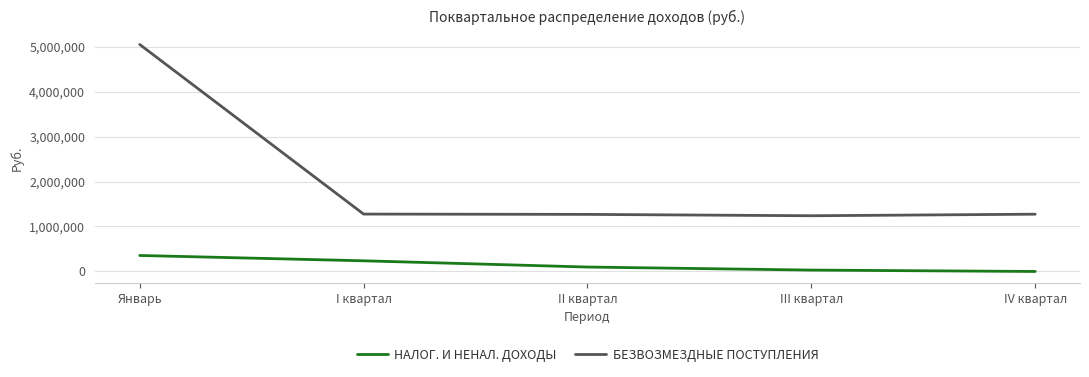

True or false: БЕЗВОЗМЕЗДНЫЕ ПОСТУПЛЕНИЯ has more than 1 points higher than both neighbors.

False